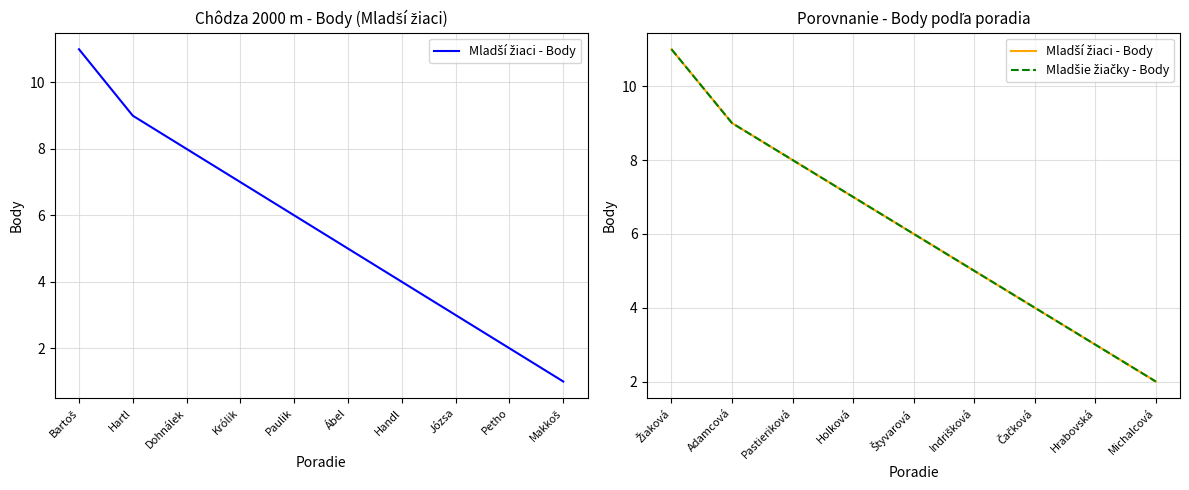

Reading left to right, list all the values displayed in this chart.

Mladší žiaci - Body: 11	9	8	7	6	5	4	3	2
Mladšie žiačky - Body: 11	9	8	7	6	5	4	3	2